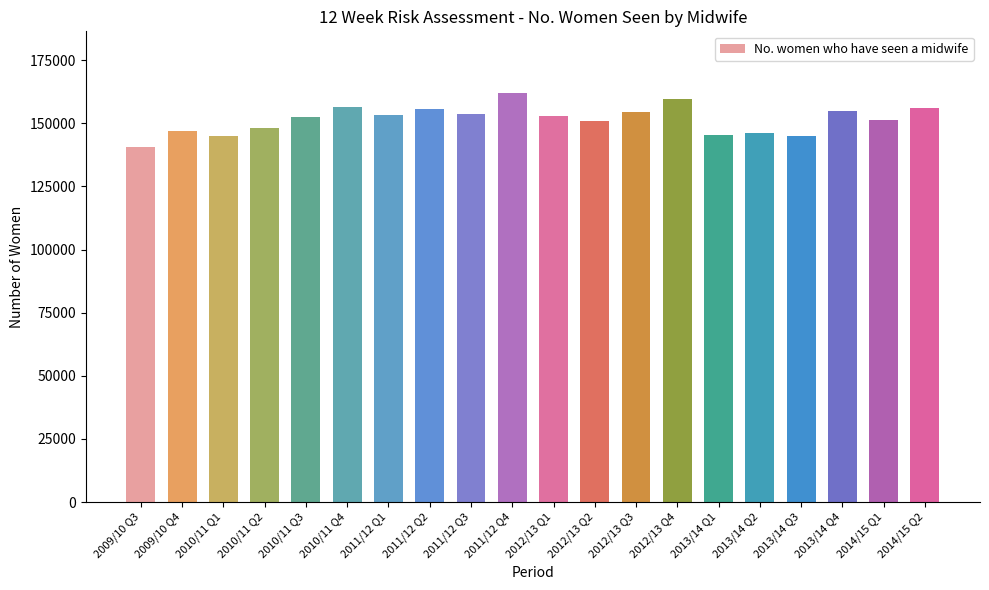

What position from the left is 2014/15 Q1?

19